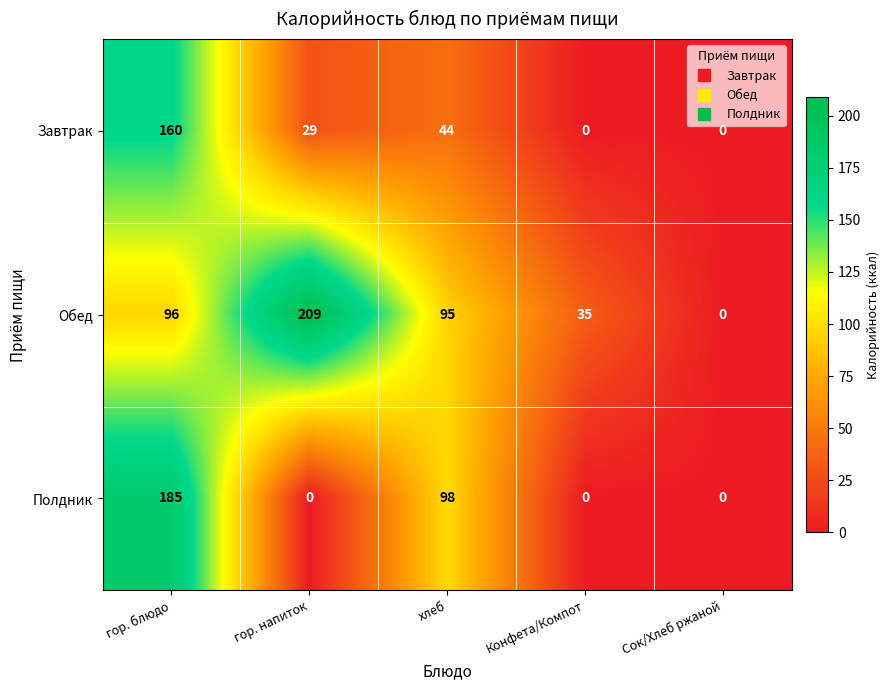

At which label is Полдник closest to 92?

хлеб